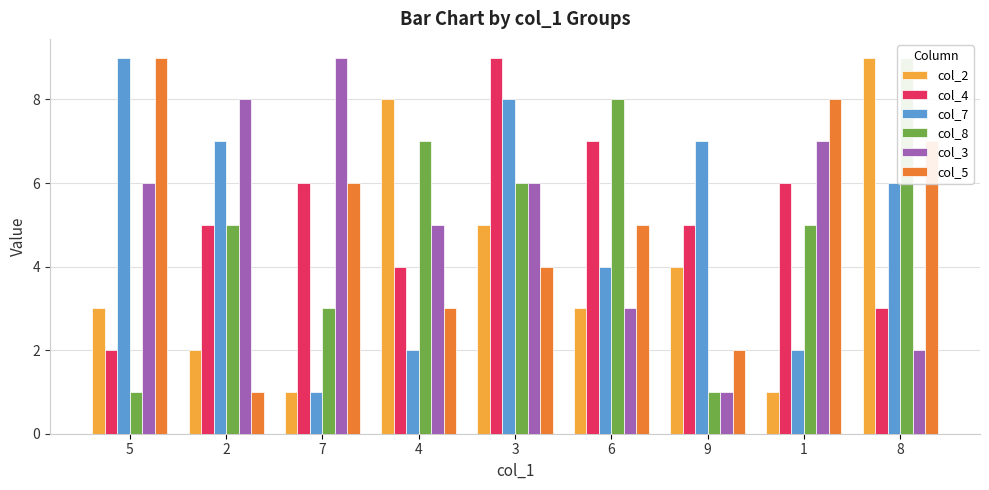

The col_7 series shows 3 at 1. True or false?

False